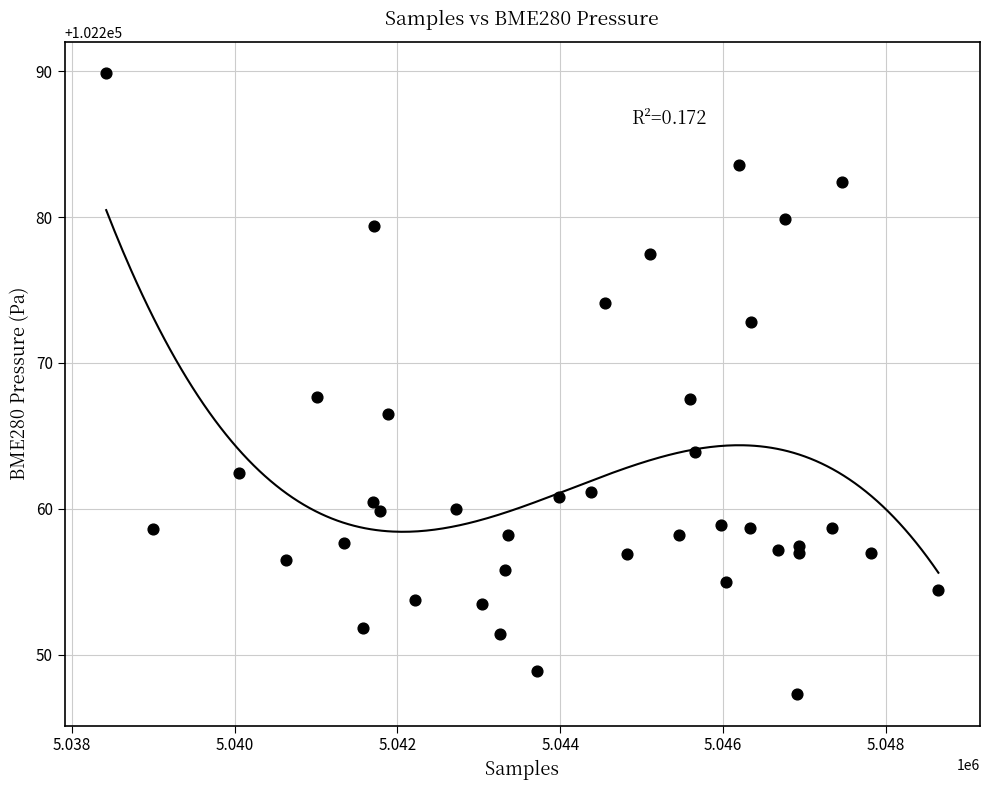

What is the range of X values (max minus min)?

10224.0